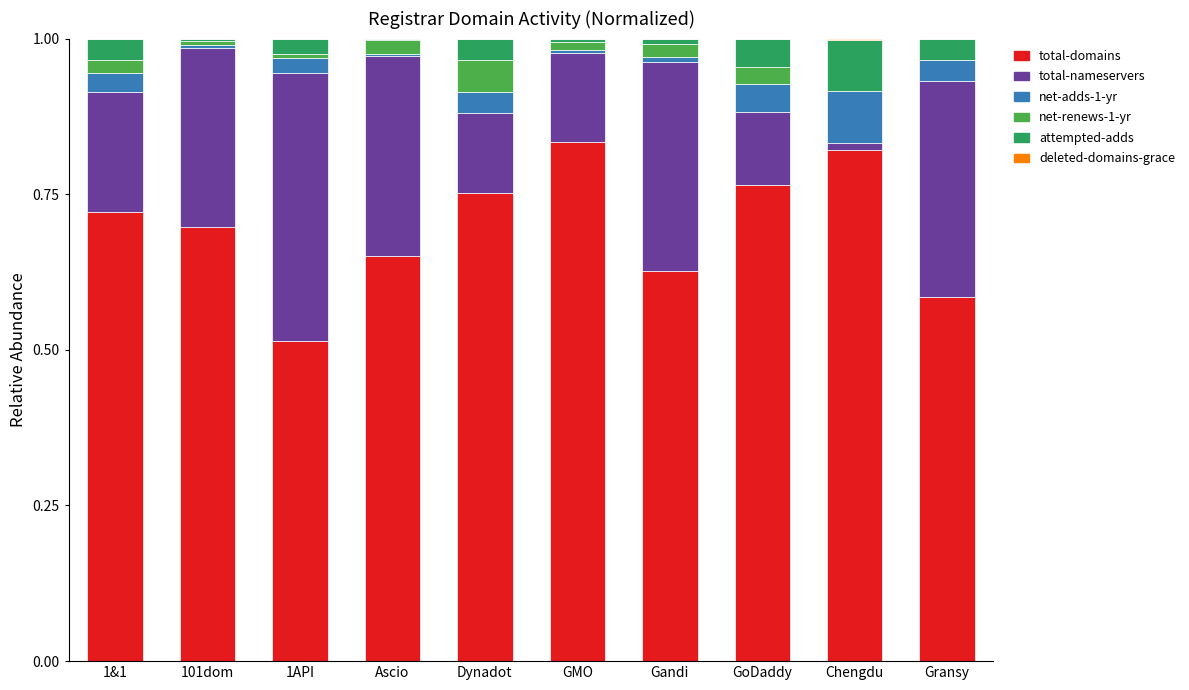

At Gandi, list the series in order from smallest to largest.

deleted-domains-grace, net-adds-1-yr, attempted-adds, net-renews-1-yr, total-nameservers, total-domains